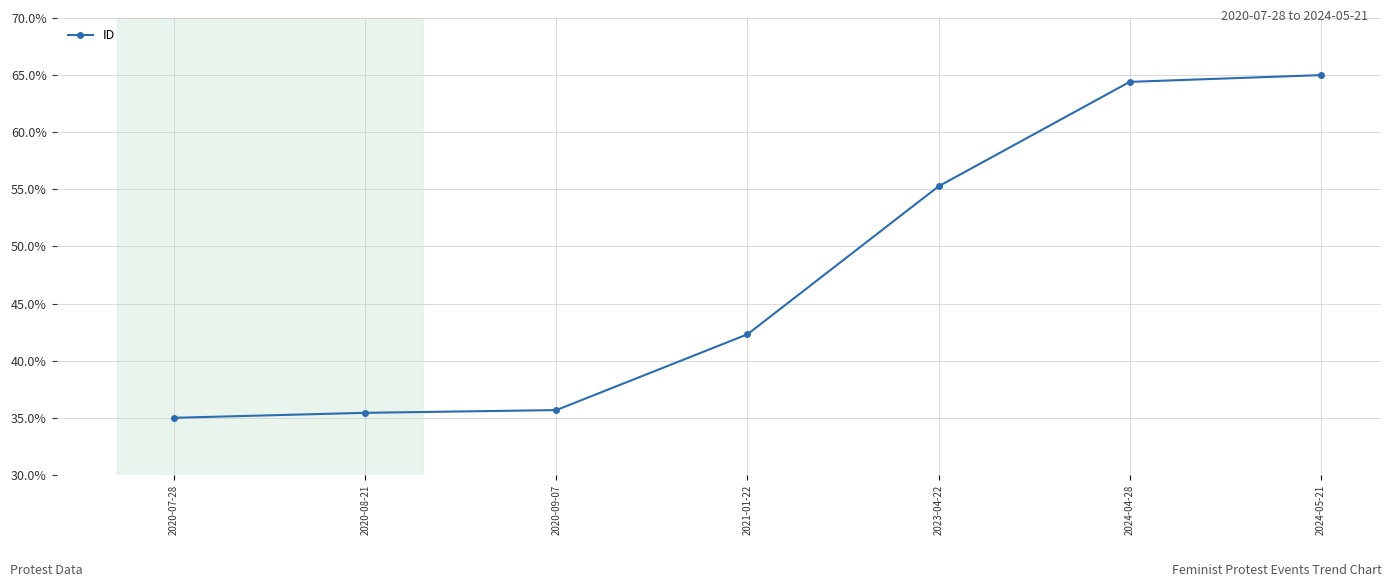

What is the approximate value at 2020-09-07?

35.7